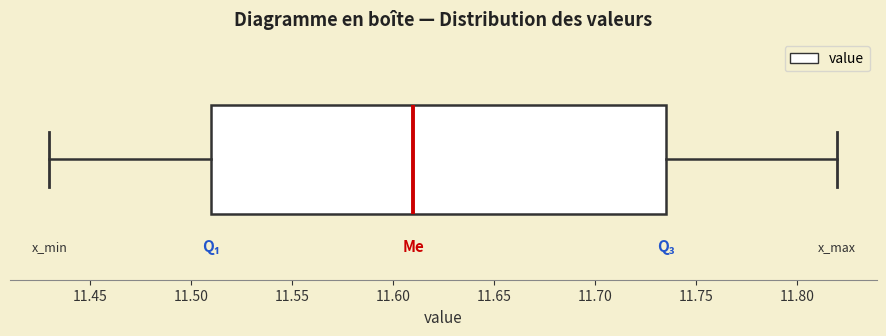

Where does the left whisker of the box end on the x-axis? The values are not printed on the chart, so give them approximately, as read against the axis.

11.430